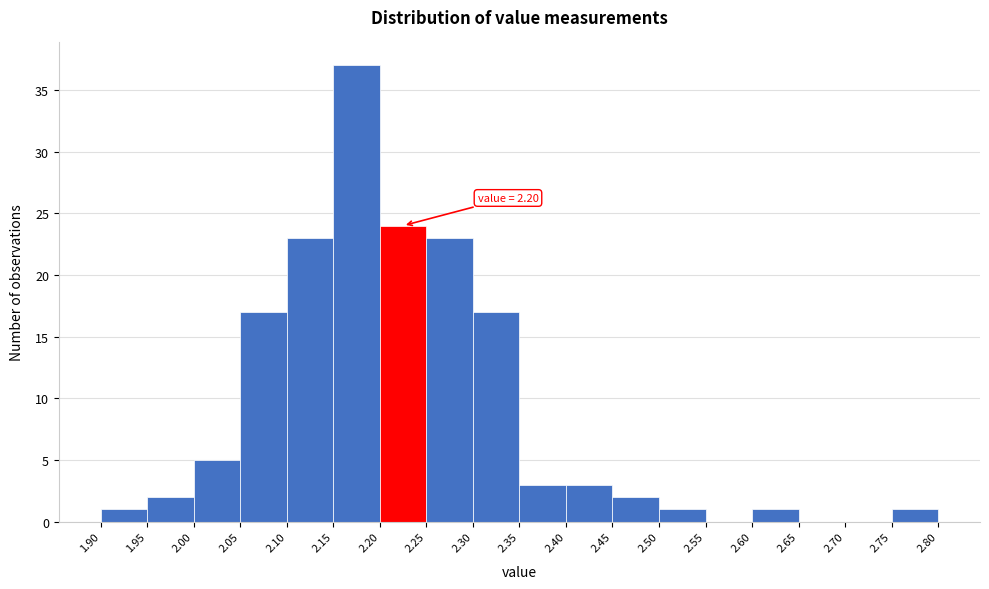

Over which range of the x-axis is the bar tallest?

2.15 to 2.20